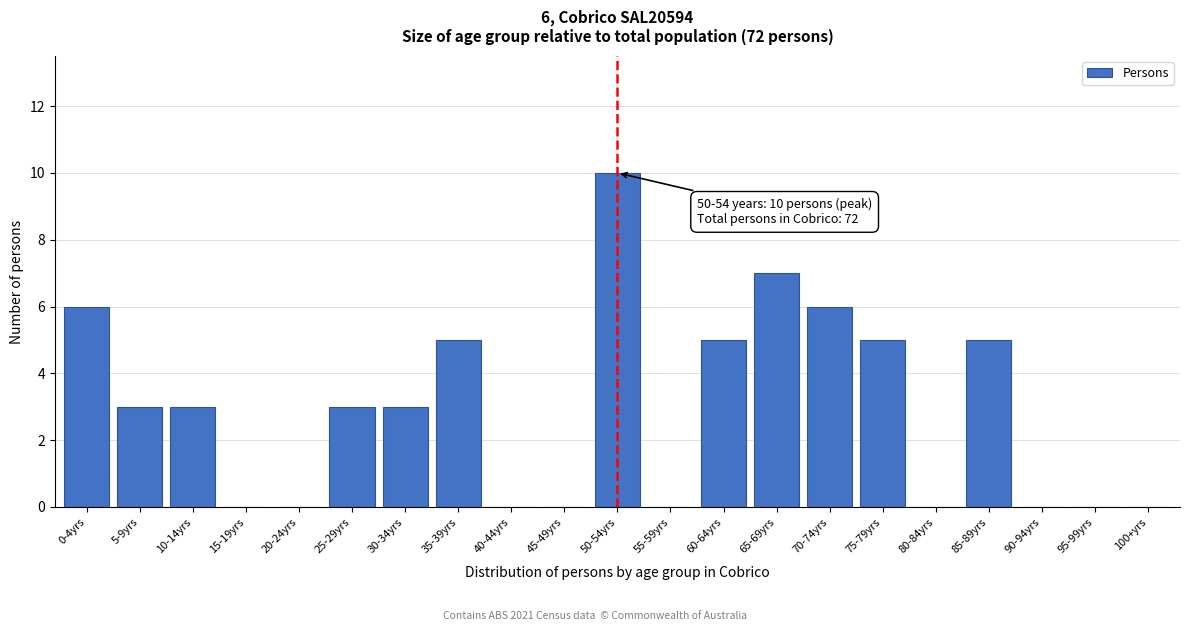

Reading left to right, what are all the values shown in this chart?

0-4yrs=6	5-9yrs=3	10-14yrs=3	15-19yrs=0	20-24yrs=0	25-29yrs=3	30-34yrs=3	35-39yrs=5	40-44yrs=0	45-49yrs=0	50-54yrs=10	55-59yrs=0	60-64yrs=5	65-69yrs=7	70-74yrs=6	75-79yrs=5	80-84yrs=0	85-89yrs=5	90-94yrs=0	95-99yrs=0	100+yrs=0